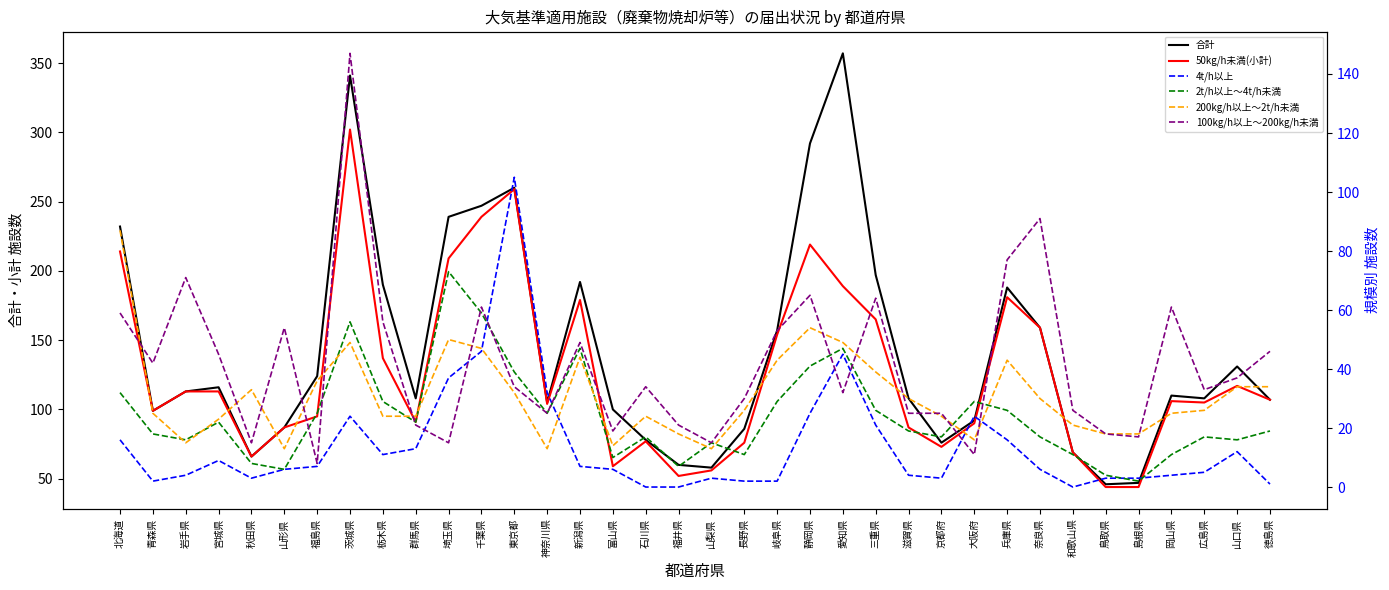

What is the sum of the 200kg/h以上～2t/h未満 values at 山形県 and 北海道?

100